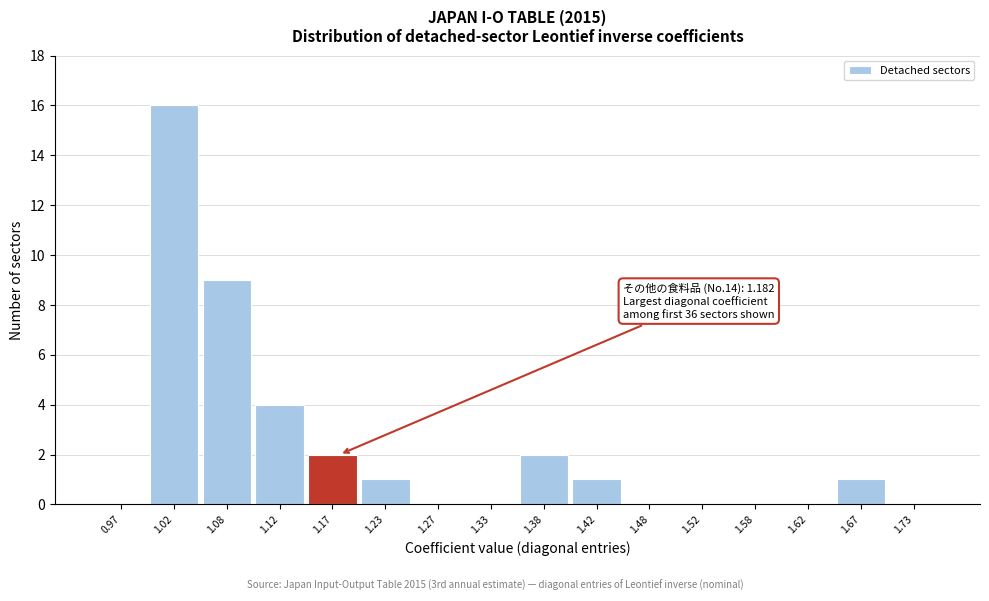

Over which range of the x-axis is the bar tallest?

1.00 to 1.05